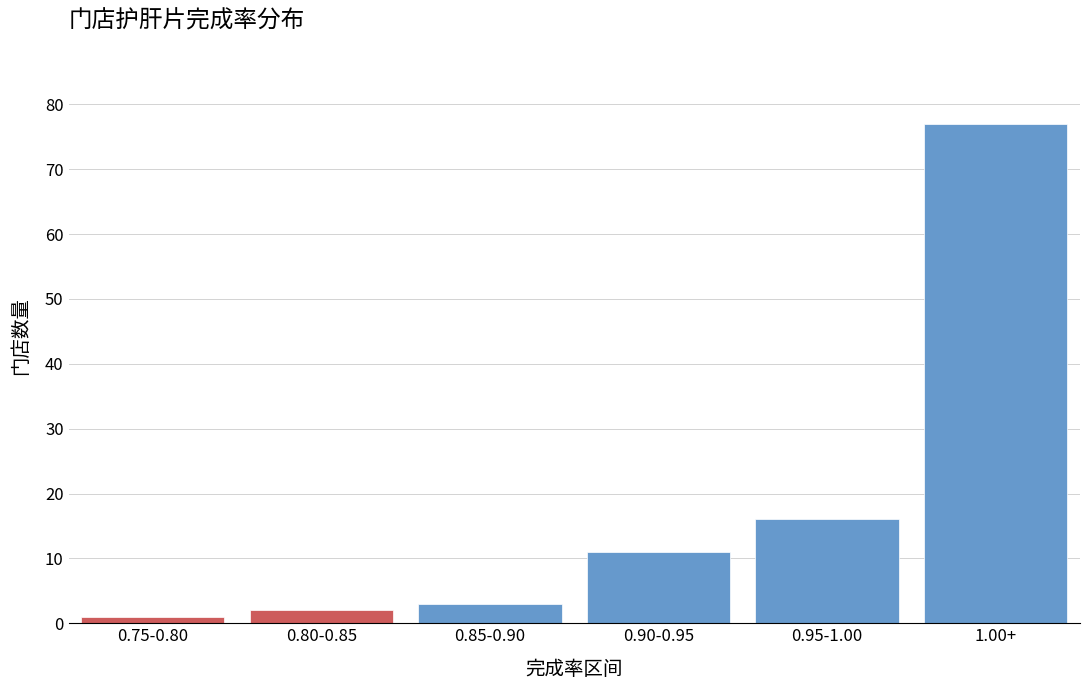

Reading left to right, transcribe all the data shown in this chart.

1	2	3	11	16	77